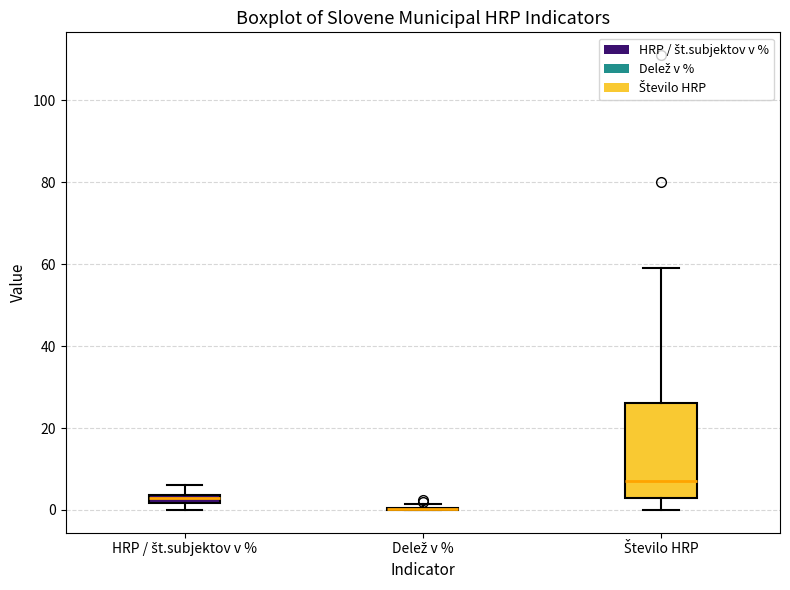

Which box is the tallest, from its lower edge to its upper edge?

Število HRP